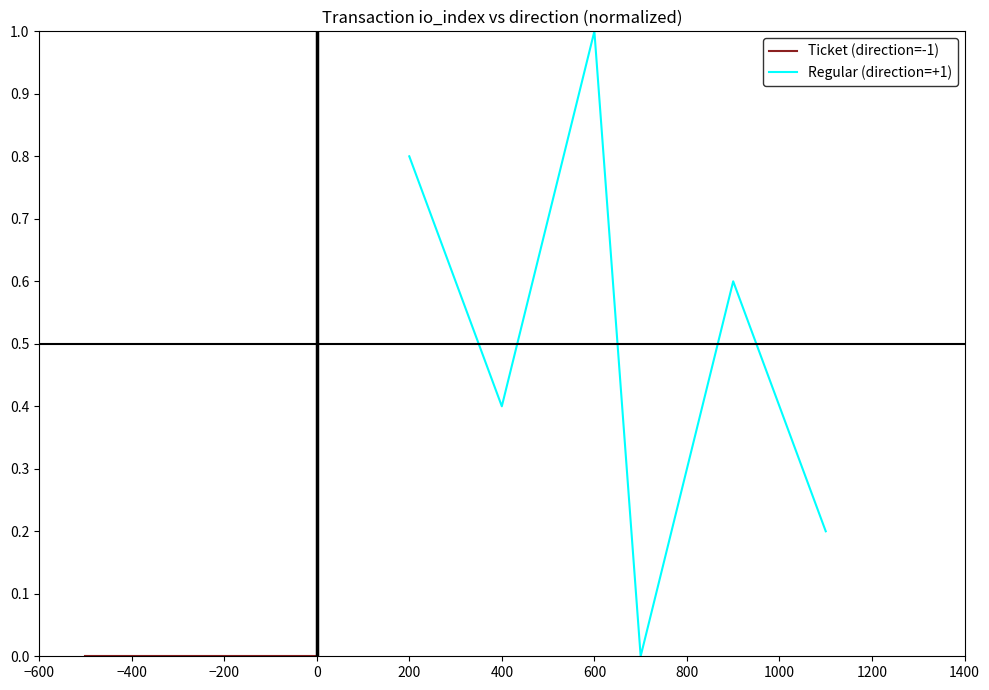

Rank the series by their average value, from highest to lowest.

Regular (direction=+1), Ticket (direction=-1)